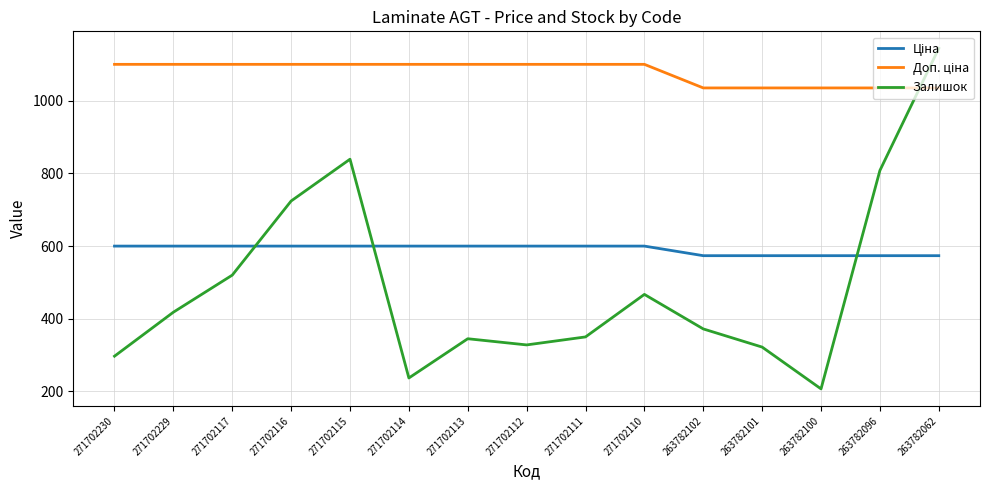

True or false: Залишок has a value of 808.0 at 263782096.

True